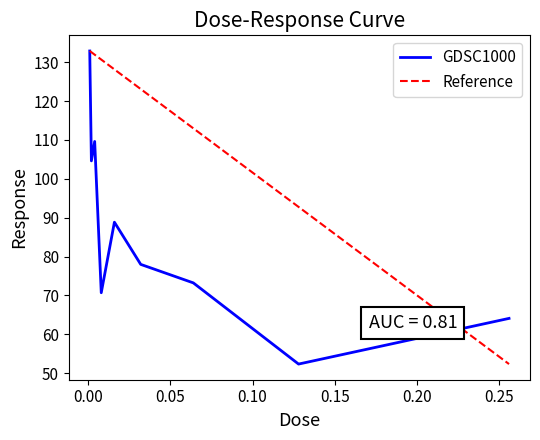

What is the difference between the maximum and second lowest values?

68.8